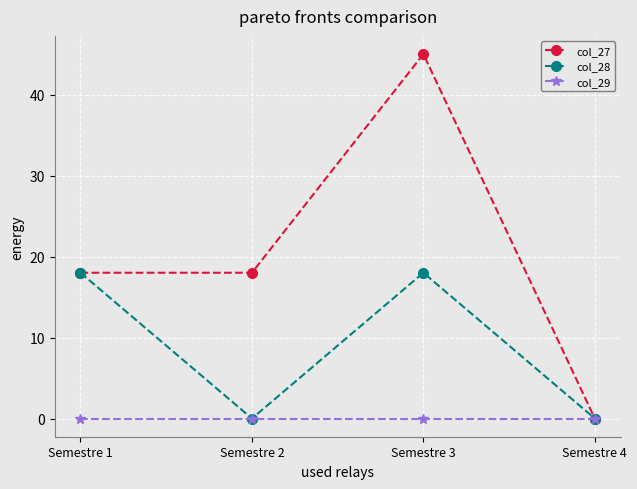

Is it true that col_27 equals 18 at Semestre 2?

True